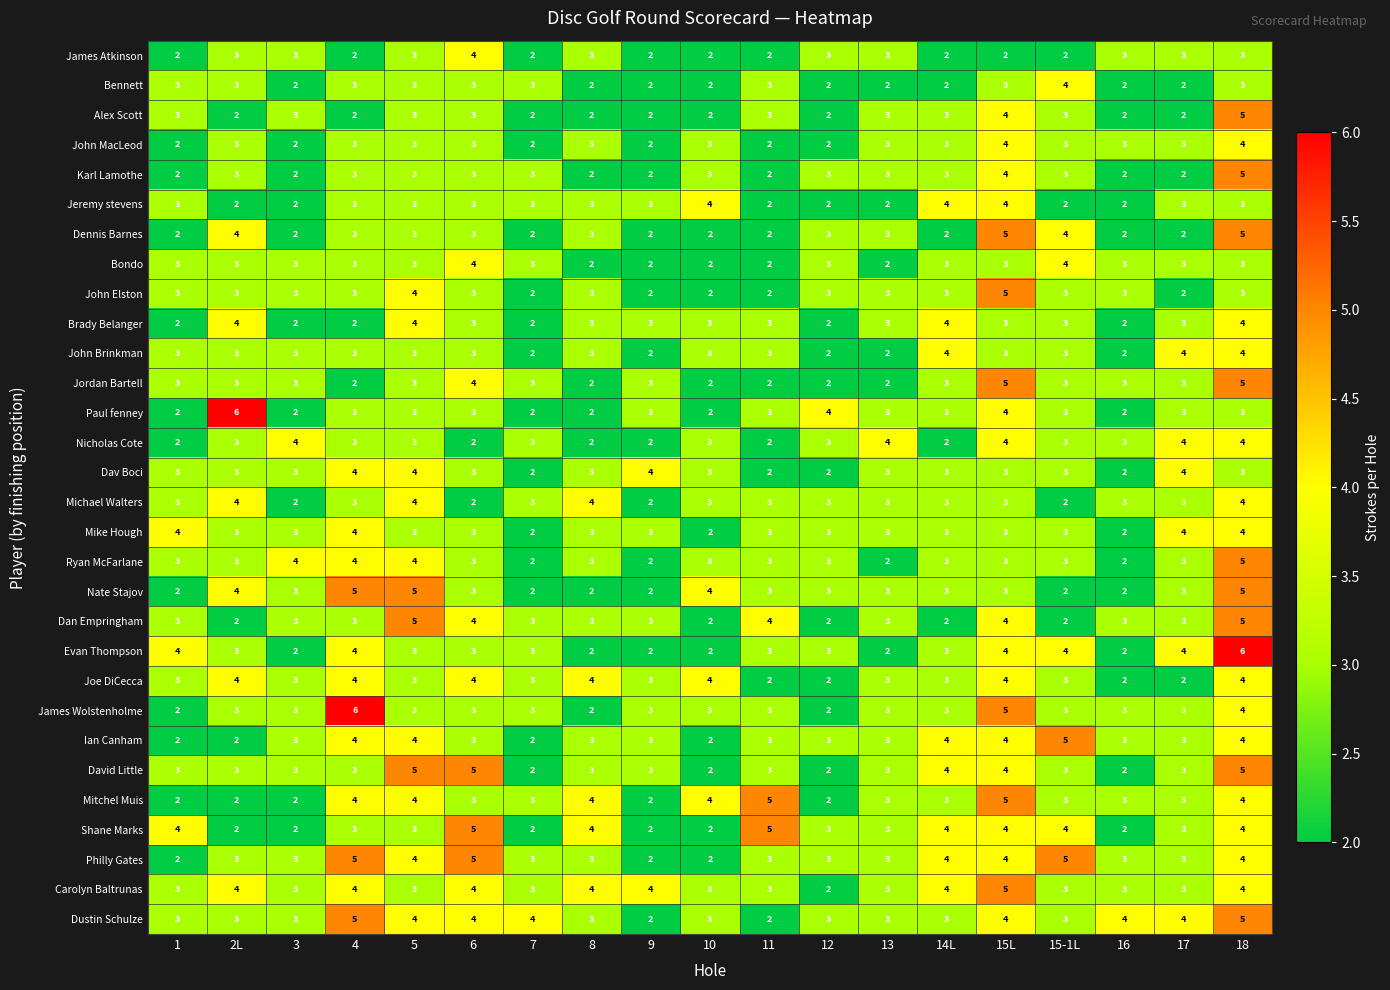

Is it true that John Brinkman equals 5 at 3?

False